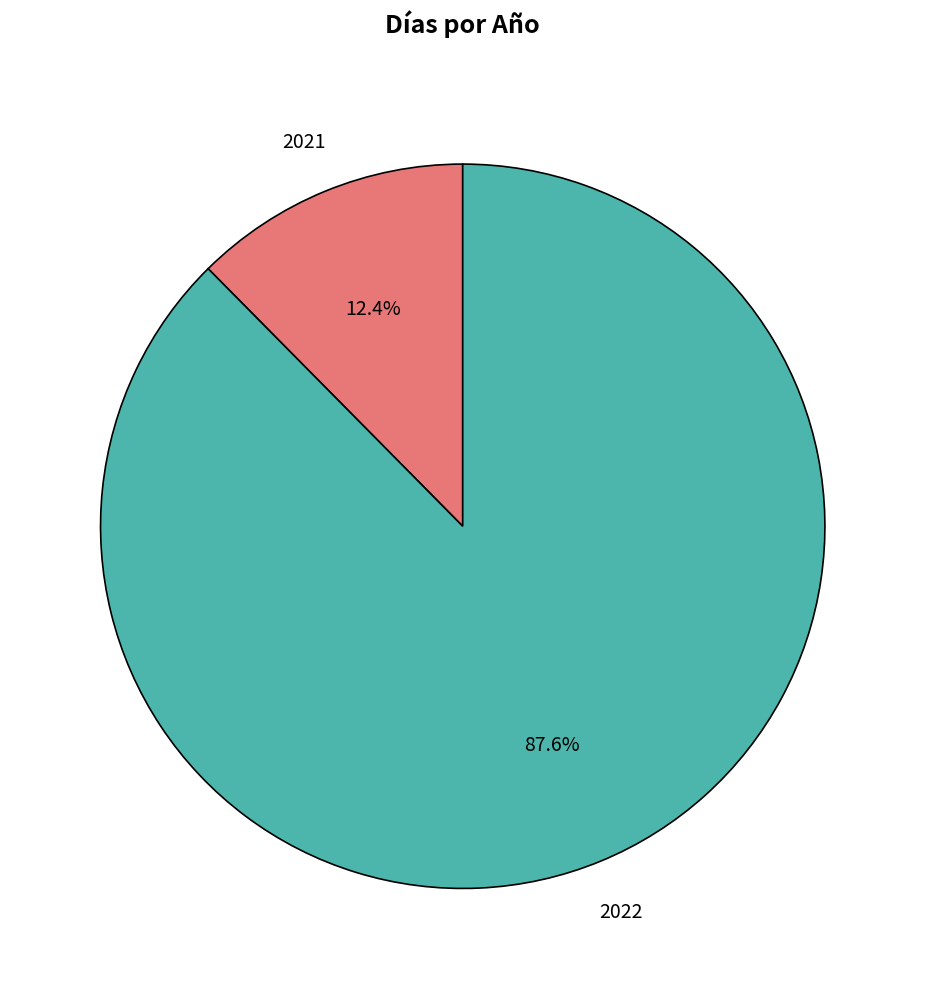

Count the number of slices in the pie.

2